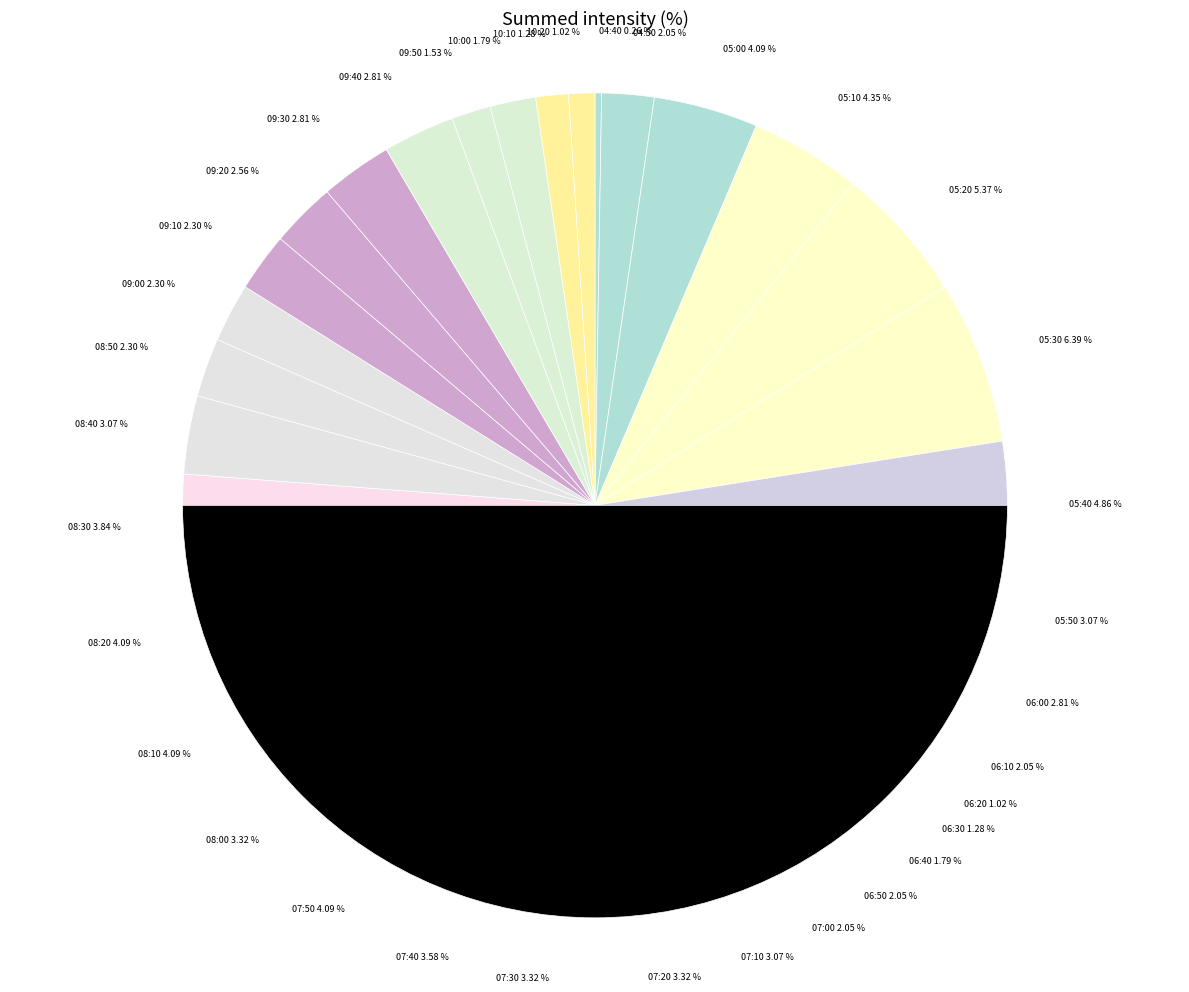

What portion of the pie excludes 08:30?

96.2%